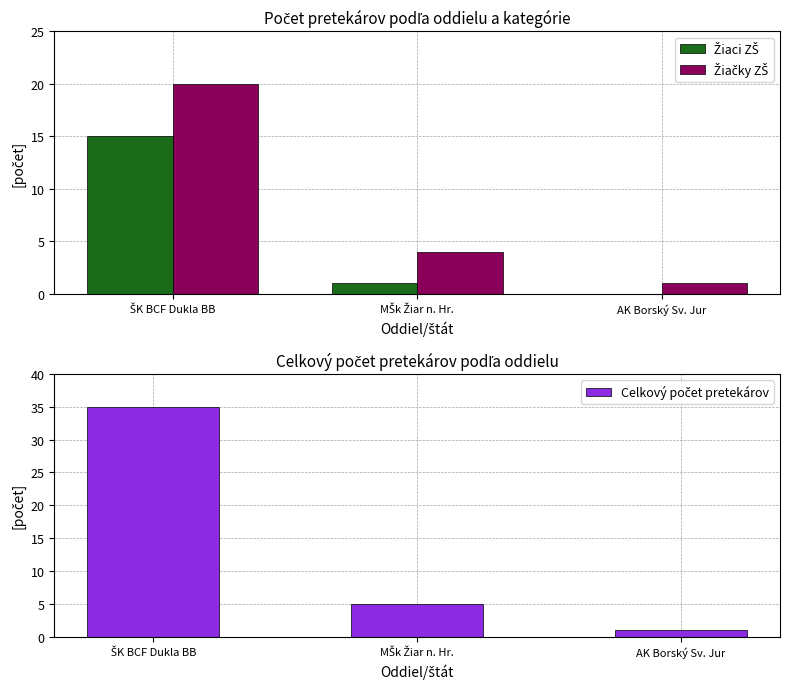

How many categories are shown in the chart?

3